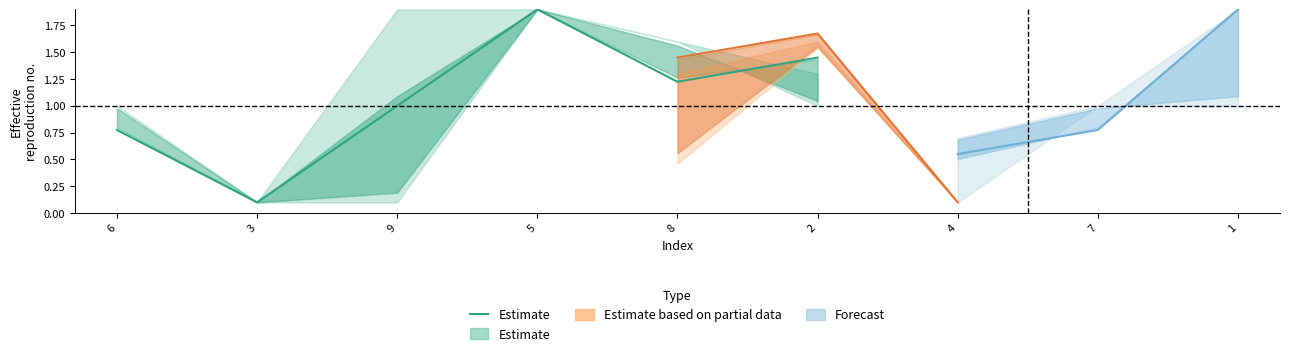

Read the value at 6.

0.8